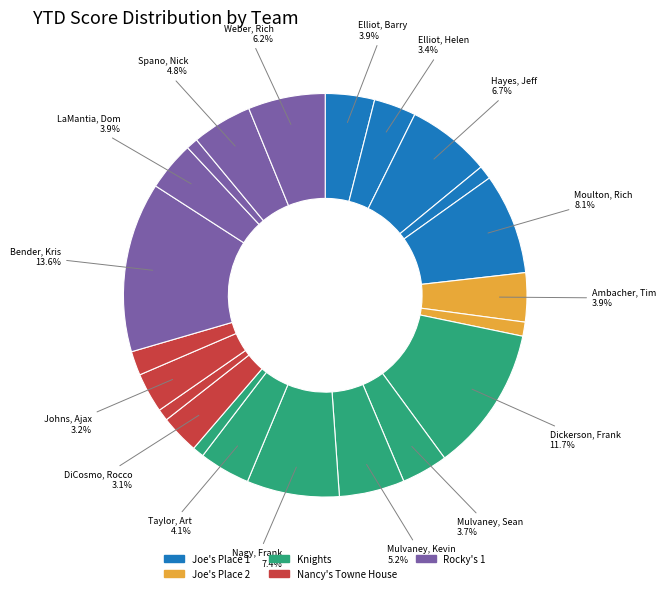

How many slices are in this pie chart?

22